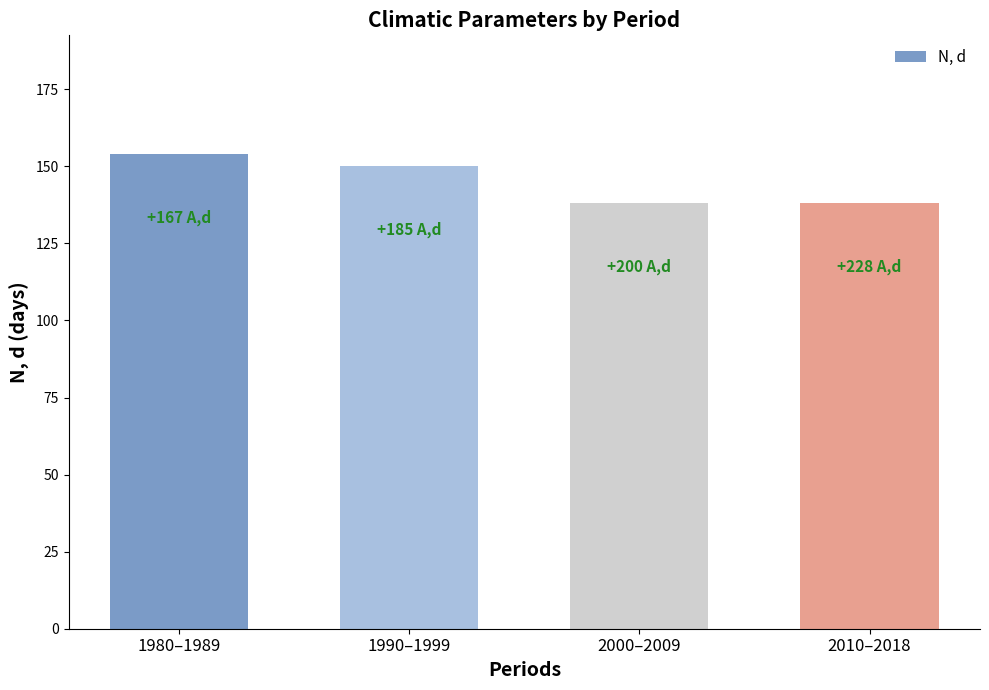

What is the value of the 3rd bar from the left?

138